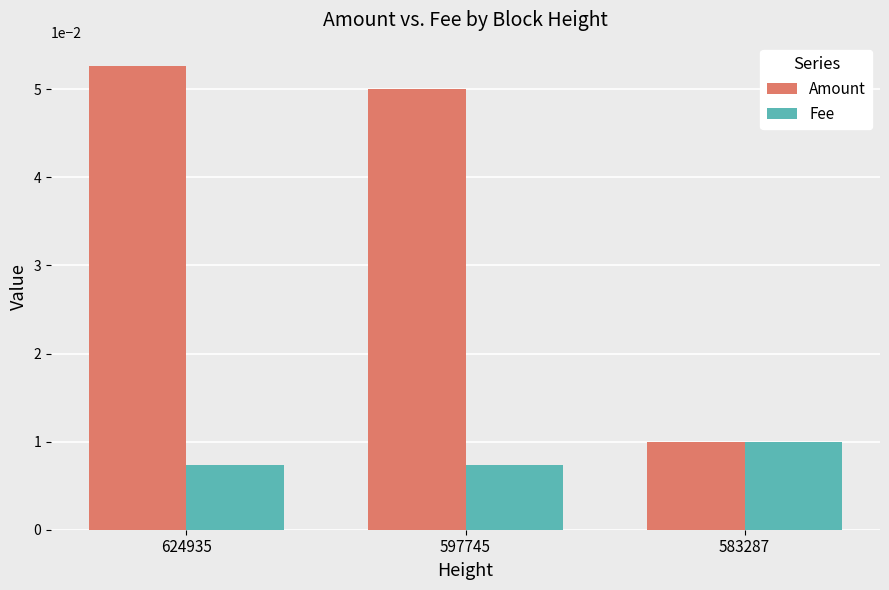

At which label does Fee reach its peak?

583287